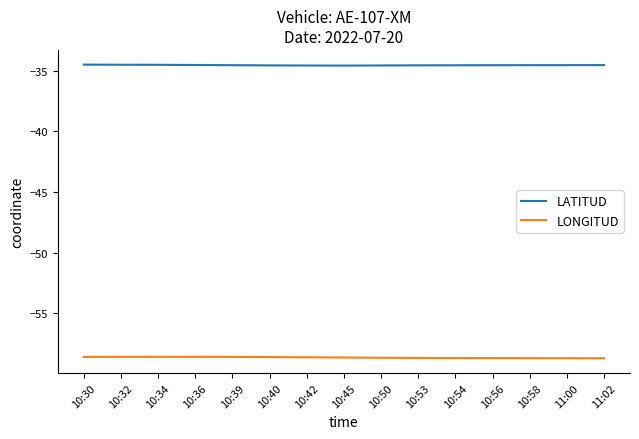

What is the maximum value for LONGITUD?

-58.6